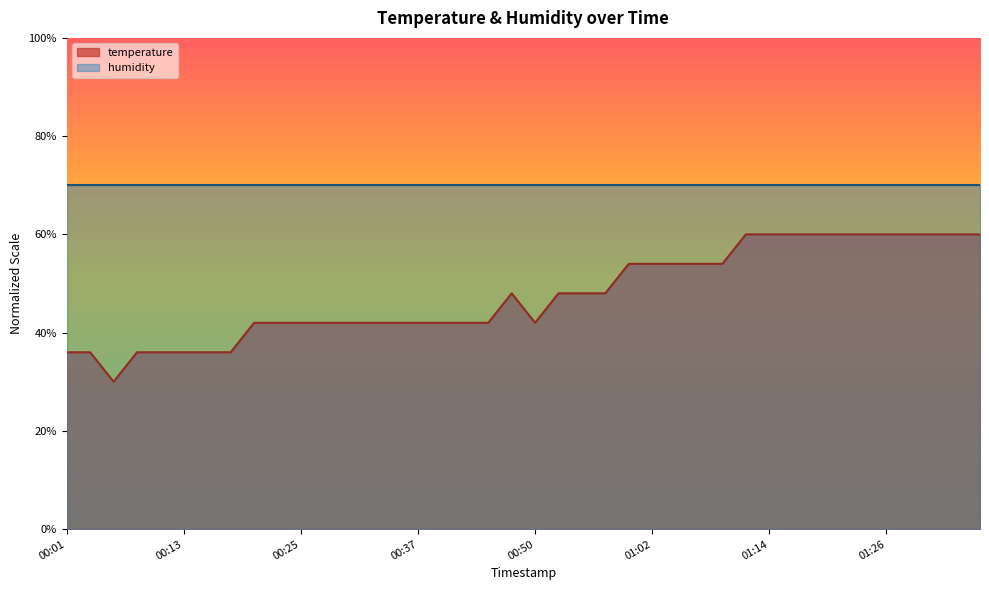

What is the average value?

47.7